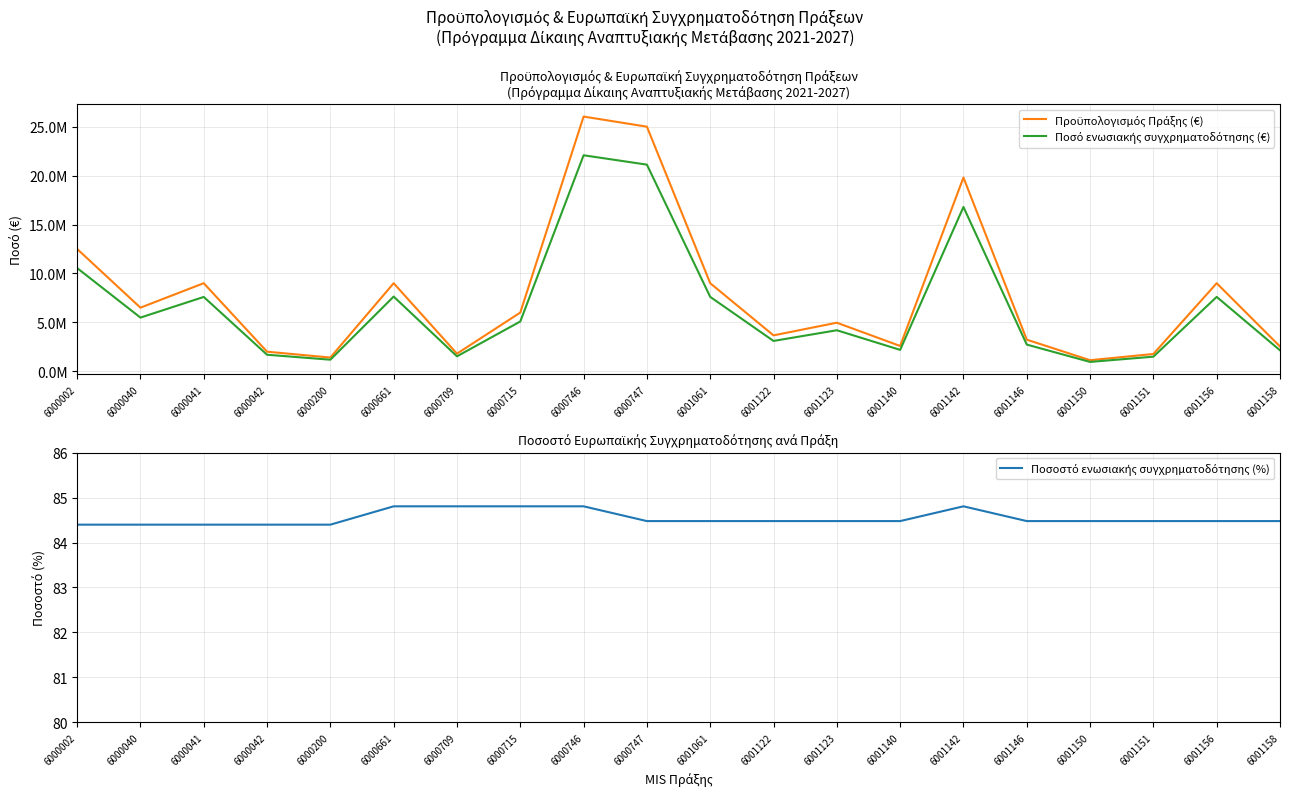

Which label corresponds to the largest value in the chart?

6000746